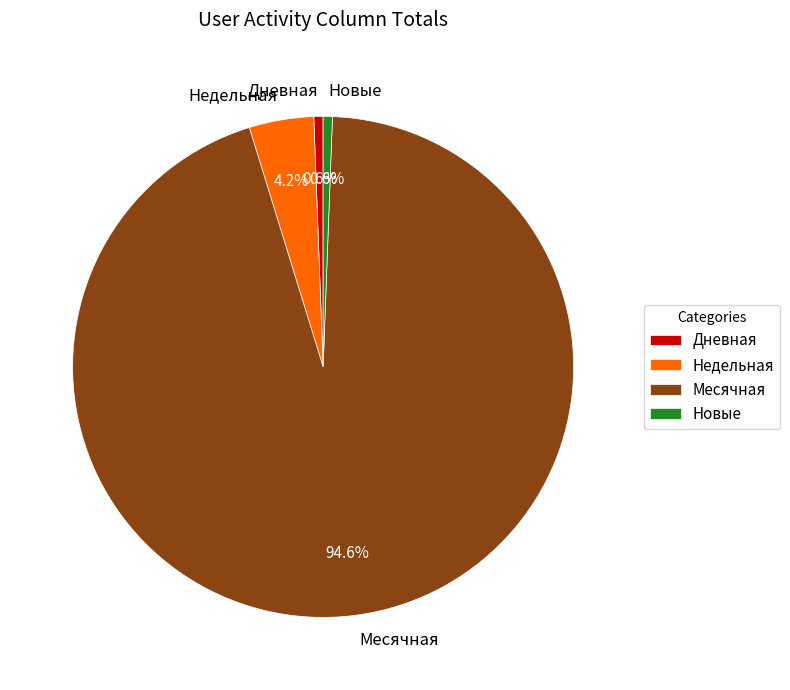

Is there any slice that represents more than half of the pie?

Yes